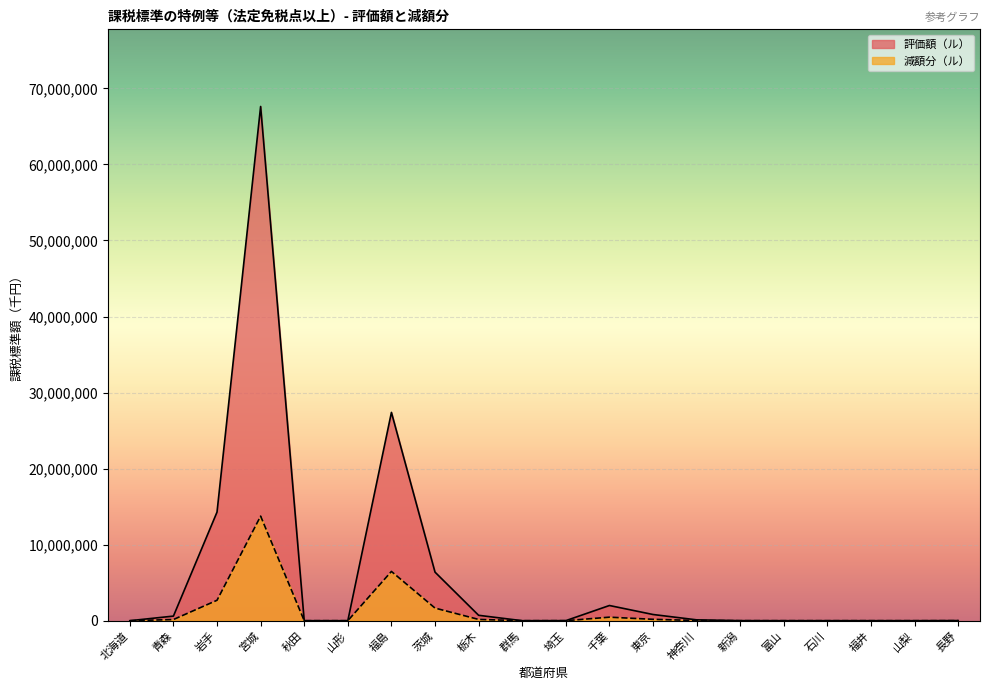

What is the maximum value for 減額分（ル）?

13750769